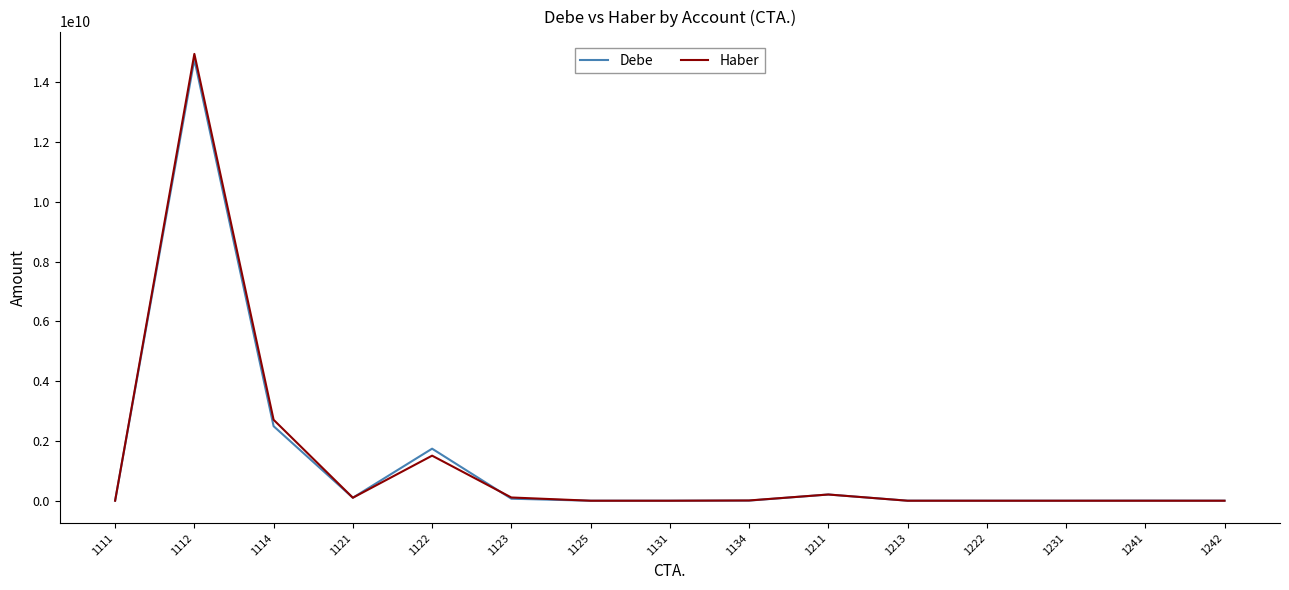

The value of Haber at 1242 is 0.0. True or false?

True